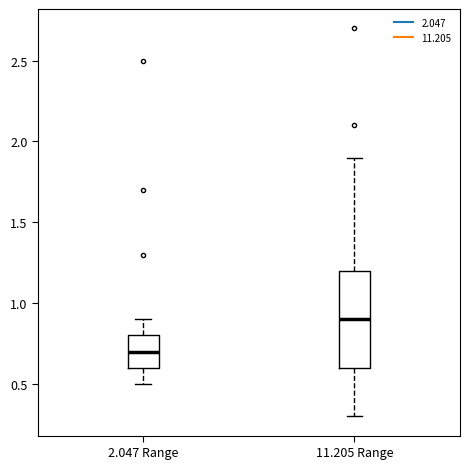

Comparing the boxes themselves (not the whiskers), which one is the tallest?

11.205 Range